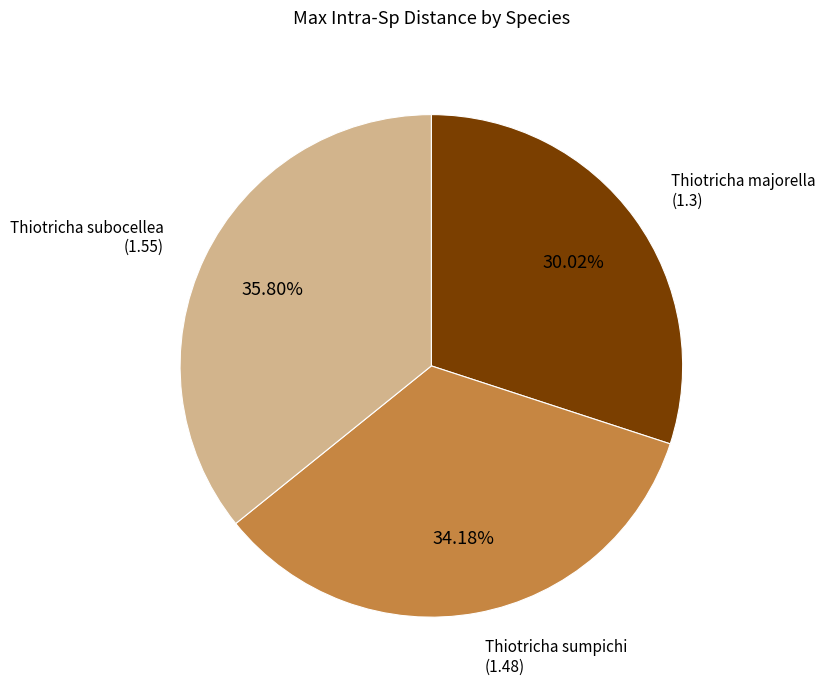

To the nearest percent, what is the average slice percentage?

33%